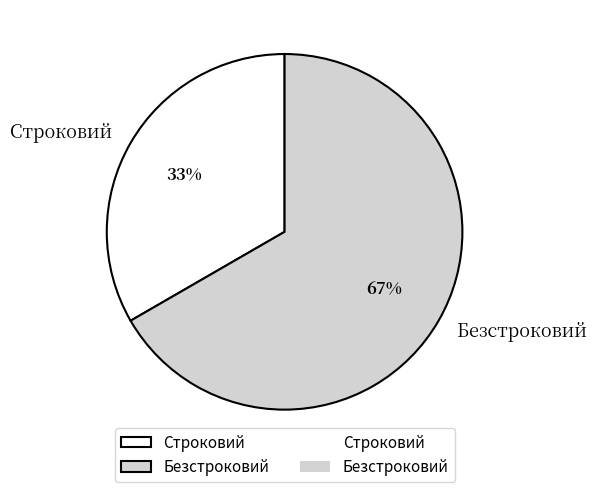

Does Строковий represent more than half of the total?

No